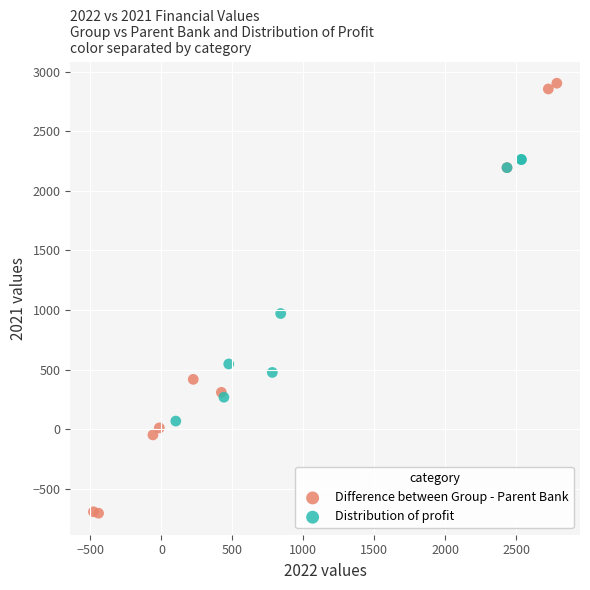

Which series reaches the minimum Y coordinate?

Difference between Group - Parent Bank